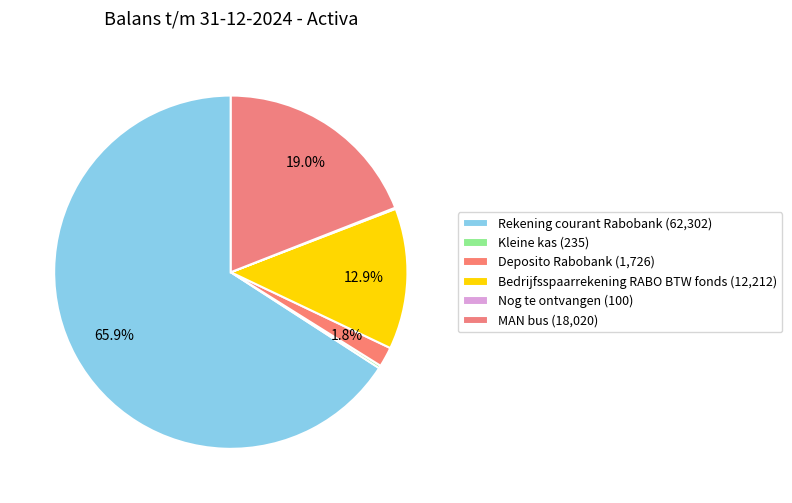

Does Deposito Rabobank represent more than half of the total?

No